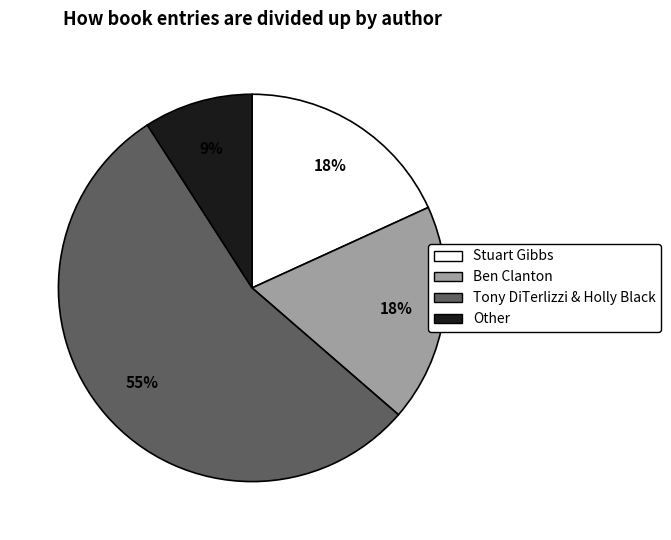

Which has a higher value, Stuart Gibbs or Other?

Stuart Gibbs